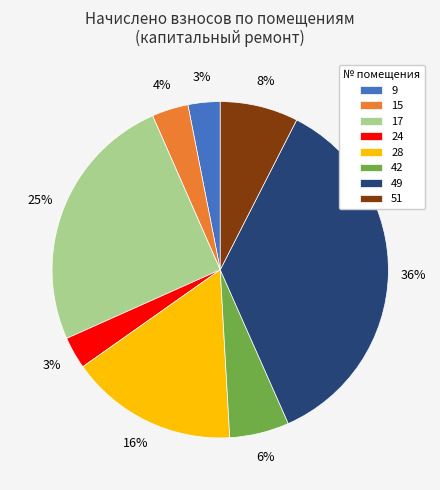

Is there a majority slice in this chart?

No